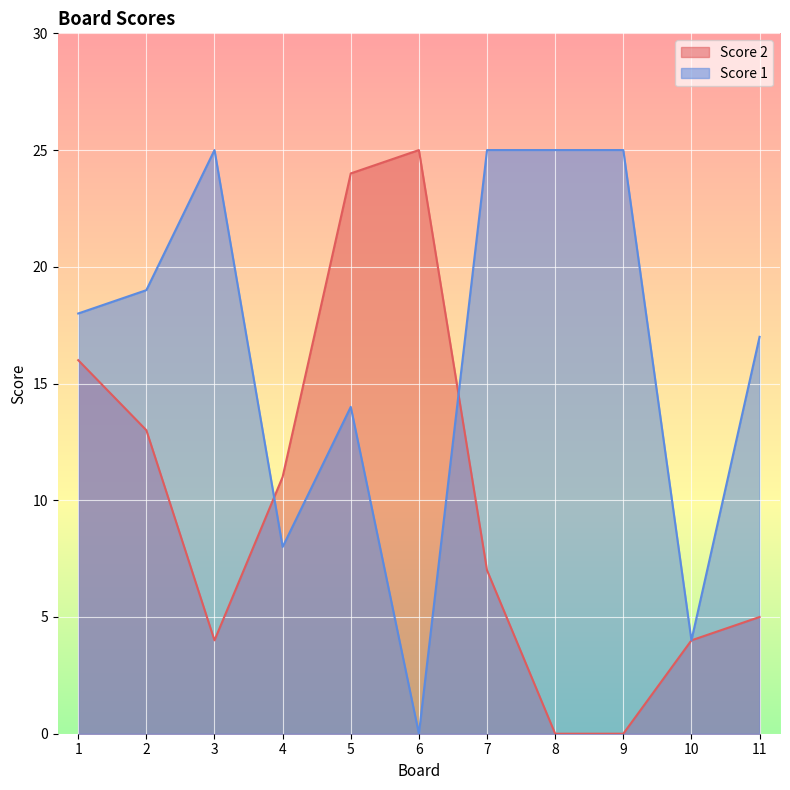

Reading left to right, transcribe all the data shown in this chart.

Score 2: 16	13	4	11	24	25	7	0	0	4	5
Score 1: 18	19	25	8	14	0	25	25	25	4	17